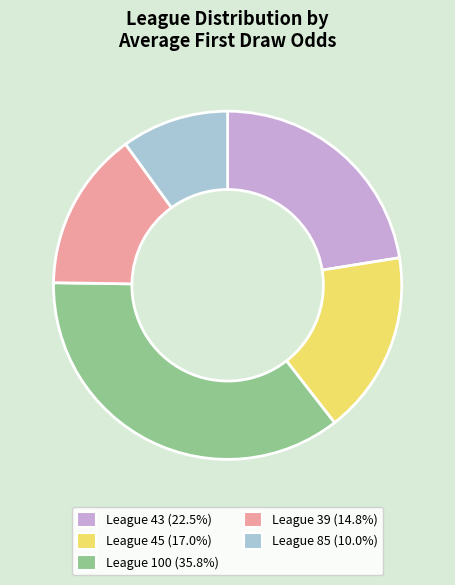

Is there a majority slice in this chart?

No